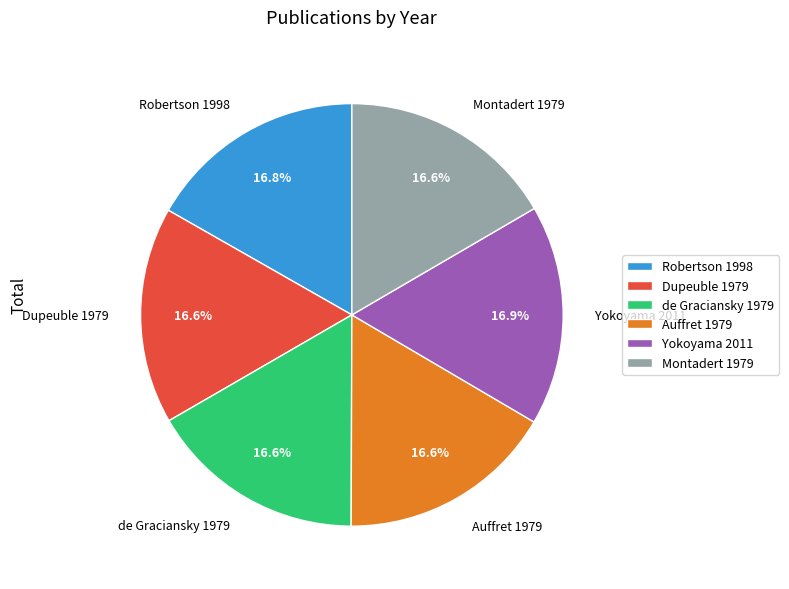

To the nearest percent, what percentage of the pie is de Graciansky 1979?

17%